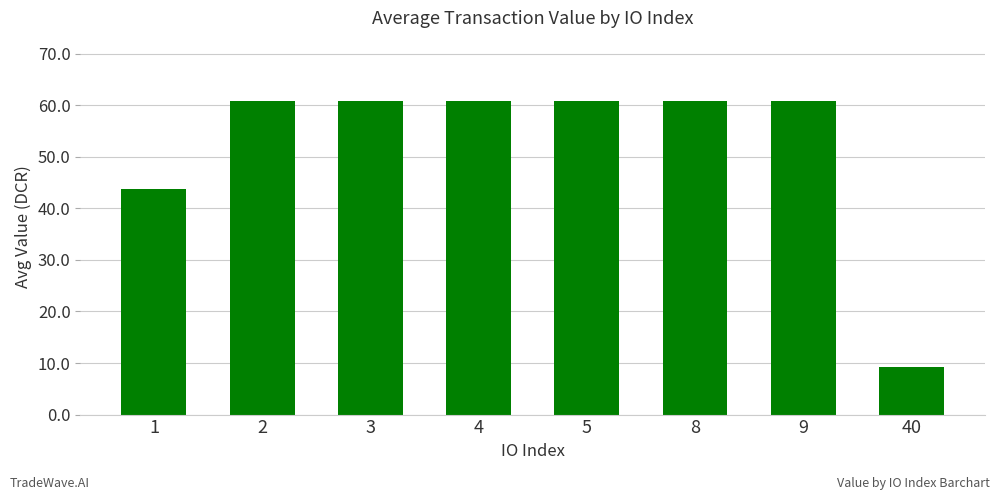

Count the number of data series in this chart.

1